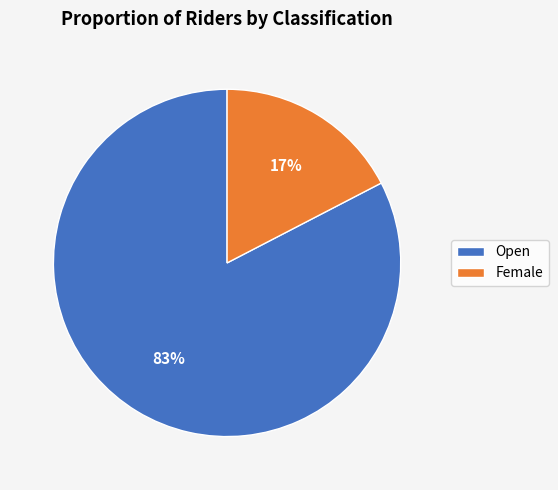

Is the sum of Open and Female greater than half?

Yes